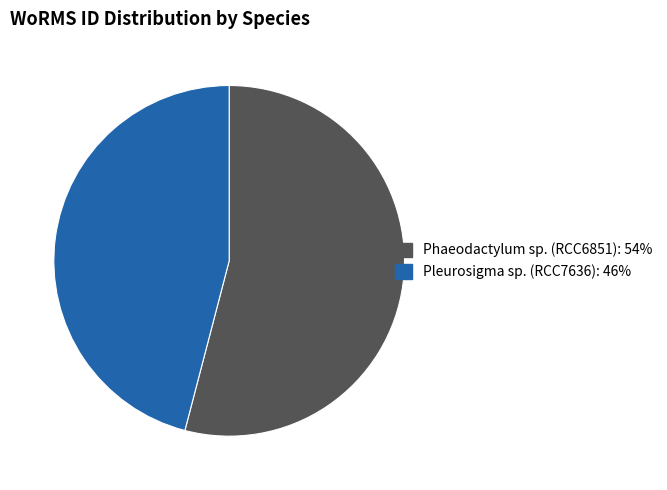

Do Pleurosigma sp. (RCC7636): 46% and Phaeodactylum sp. (RCC6851): 54% together represent more than half of the pie?

Yes